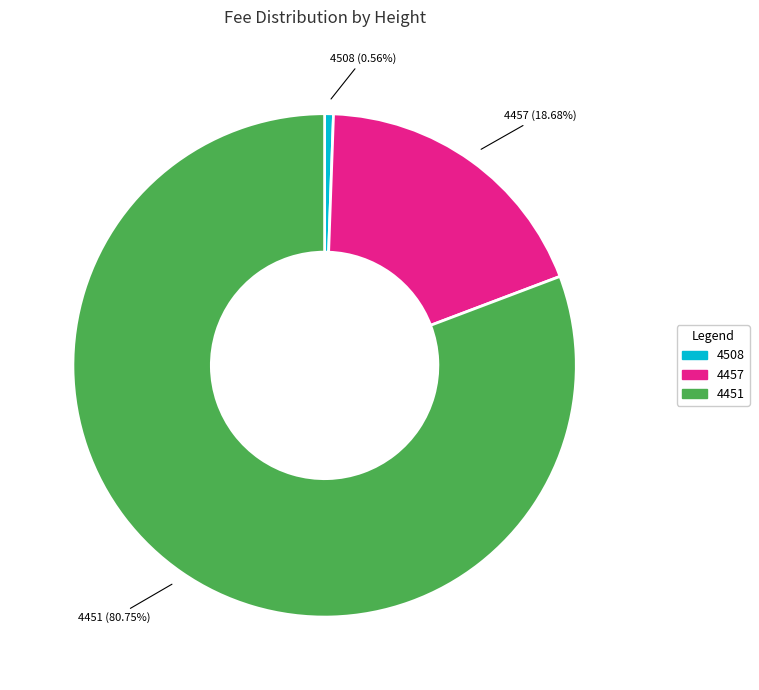

What is the smallest slice in the pie chart?

4508